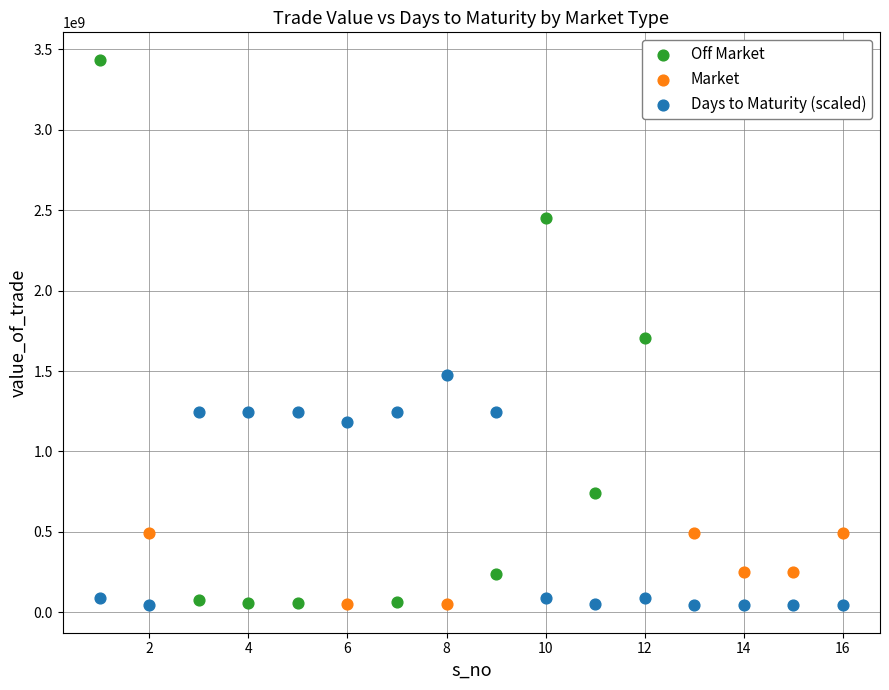

Which series reaches the maximum Y coordinate?

Off Market